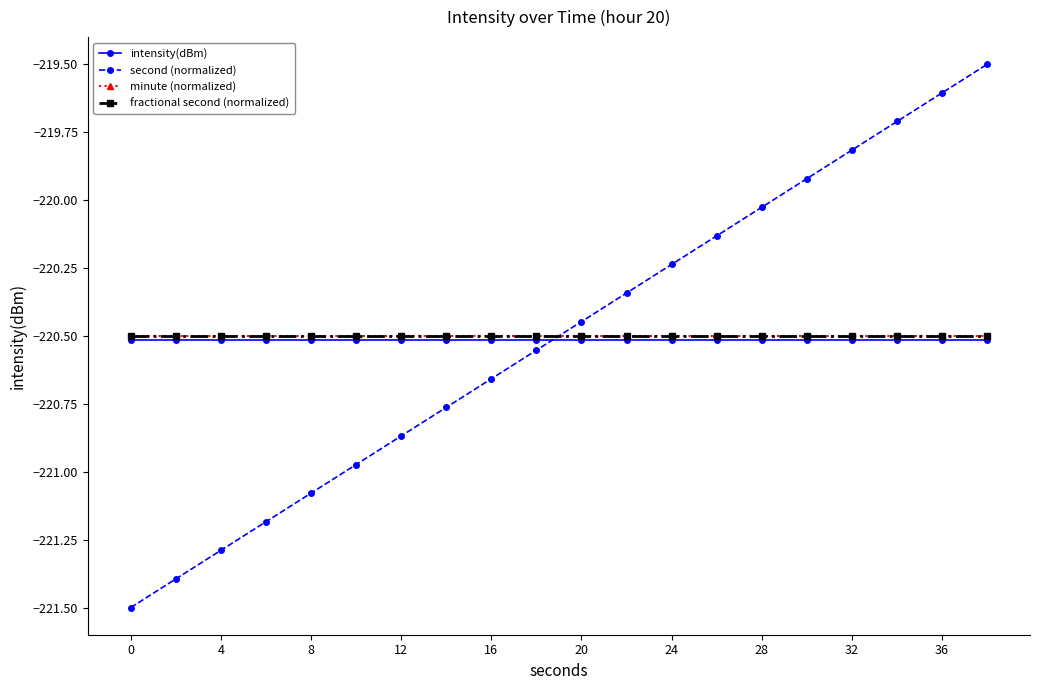

At how many categories does at least one series exceed -221?

20